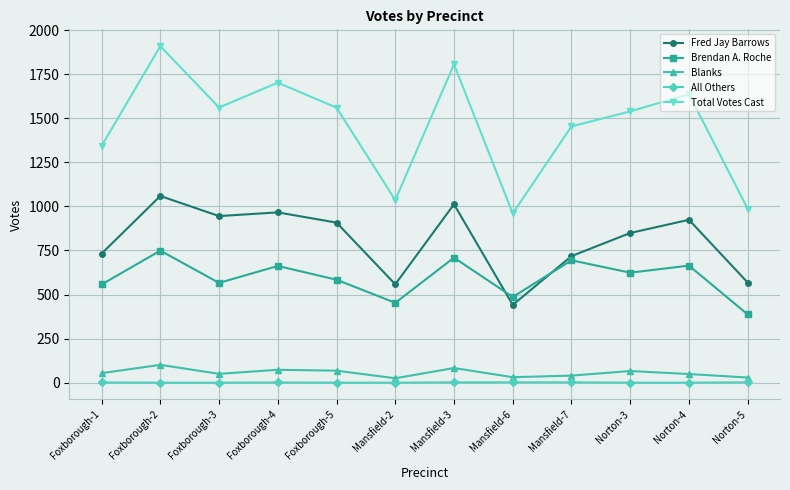

What is the difference between the highest and lowest values at Foxborough-2?

1909